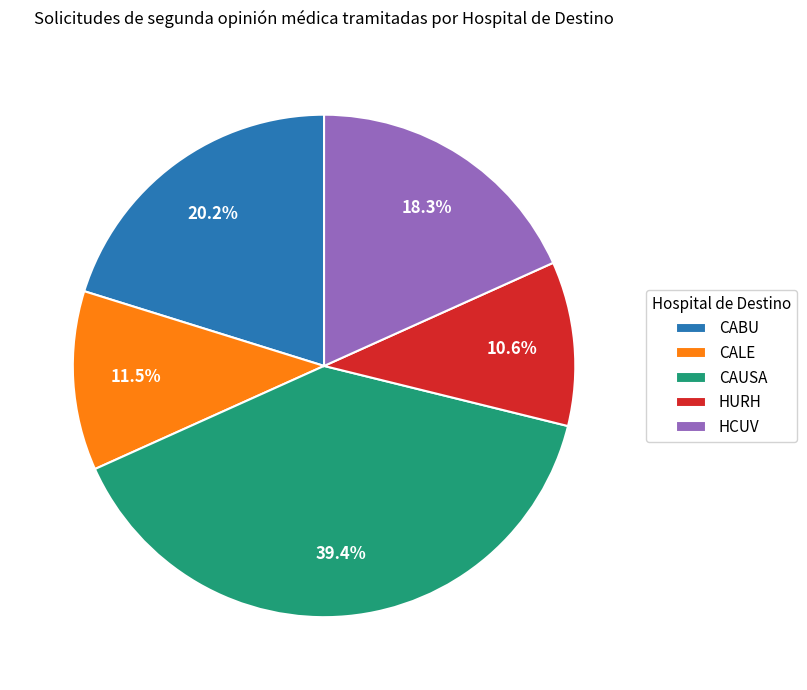

The CAUSA slice represents 30% of the pie. True or false?

False